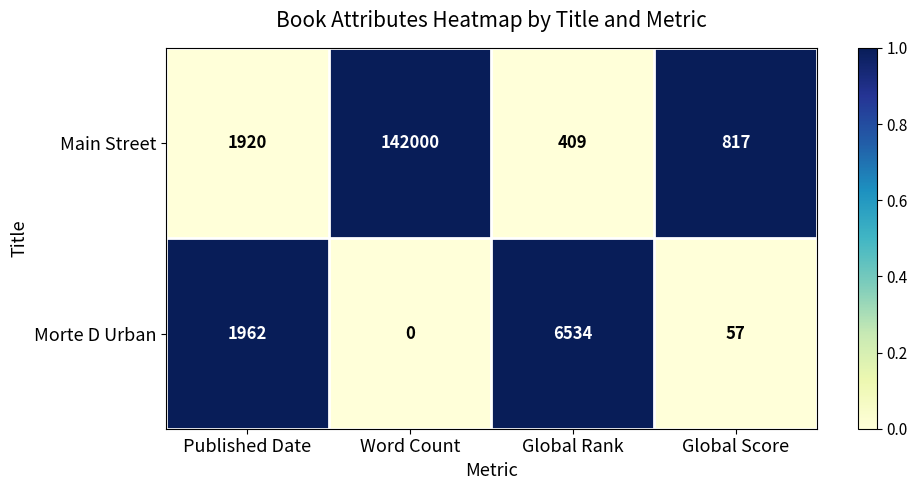

Which series has the largest range (max minus min)?

Main Street